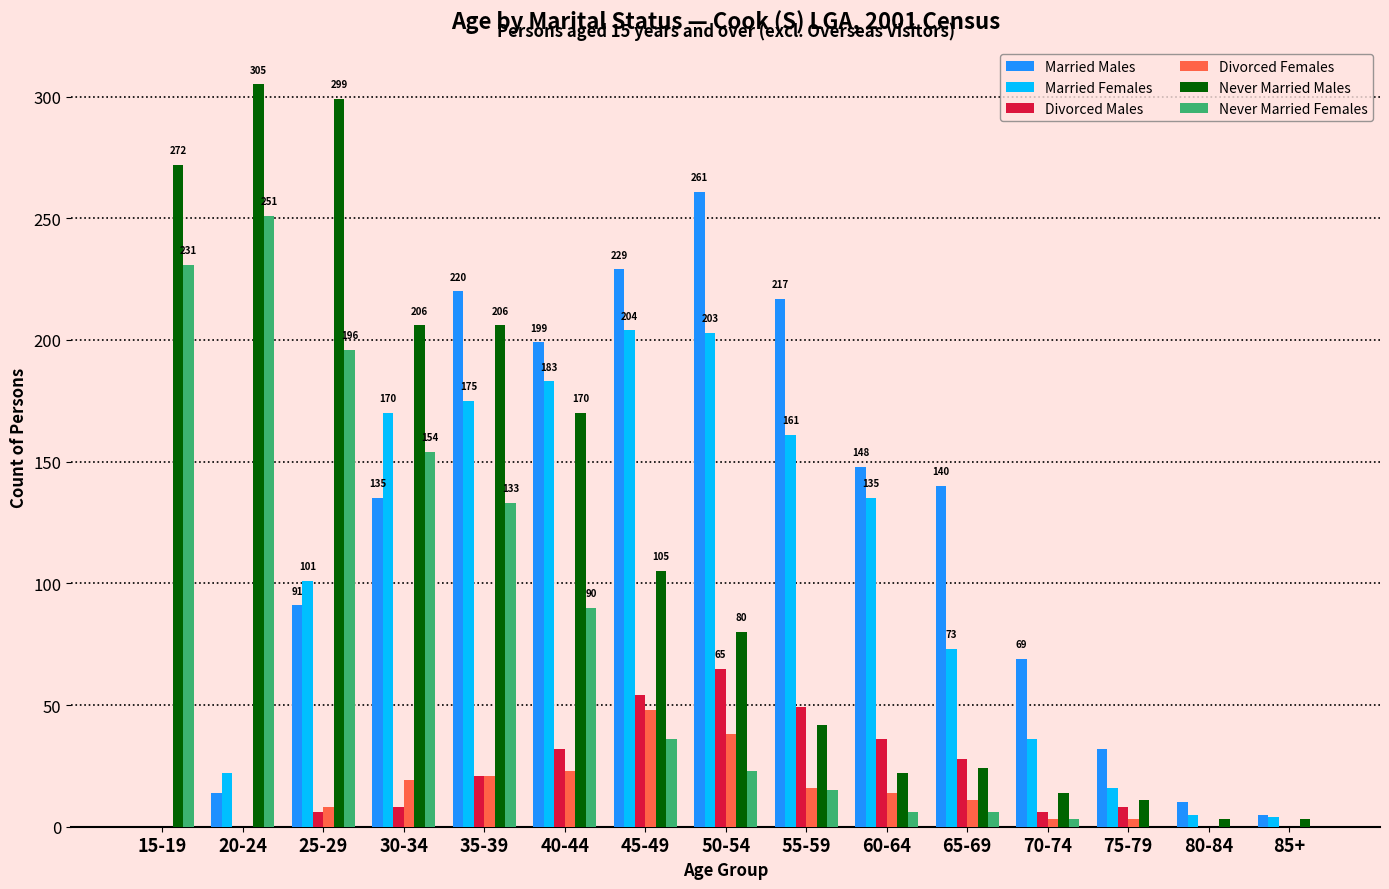

What is the sum of all Never Married Males values?

1762